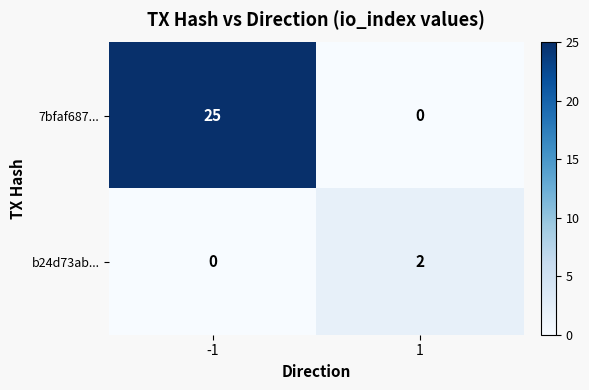

Is the value of 7bfaf687... at -1 greater than the value of b24d73ab... at 1?

Yes